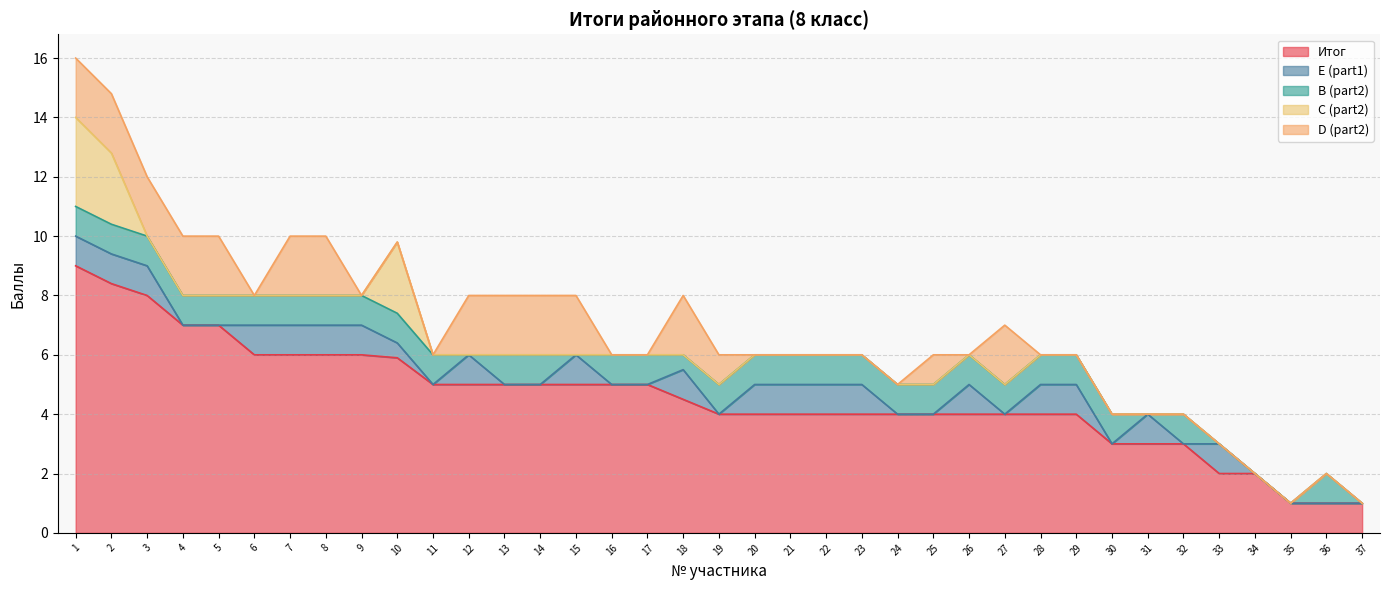

Is it true that D (part2) equals -1.4 at 33?

False